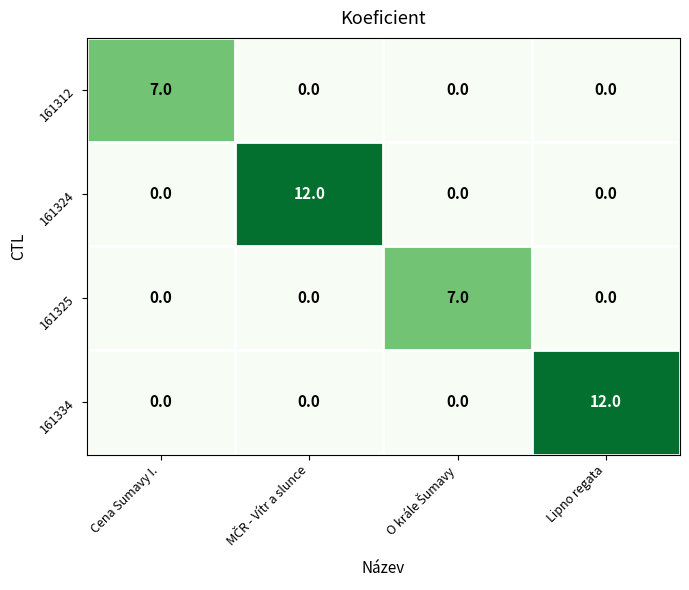

True or false: 161334 has a value of 12 at Lipno regata.

True